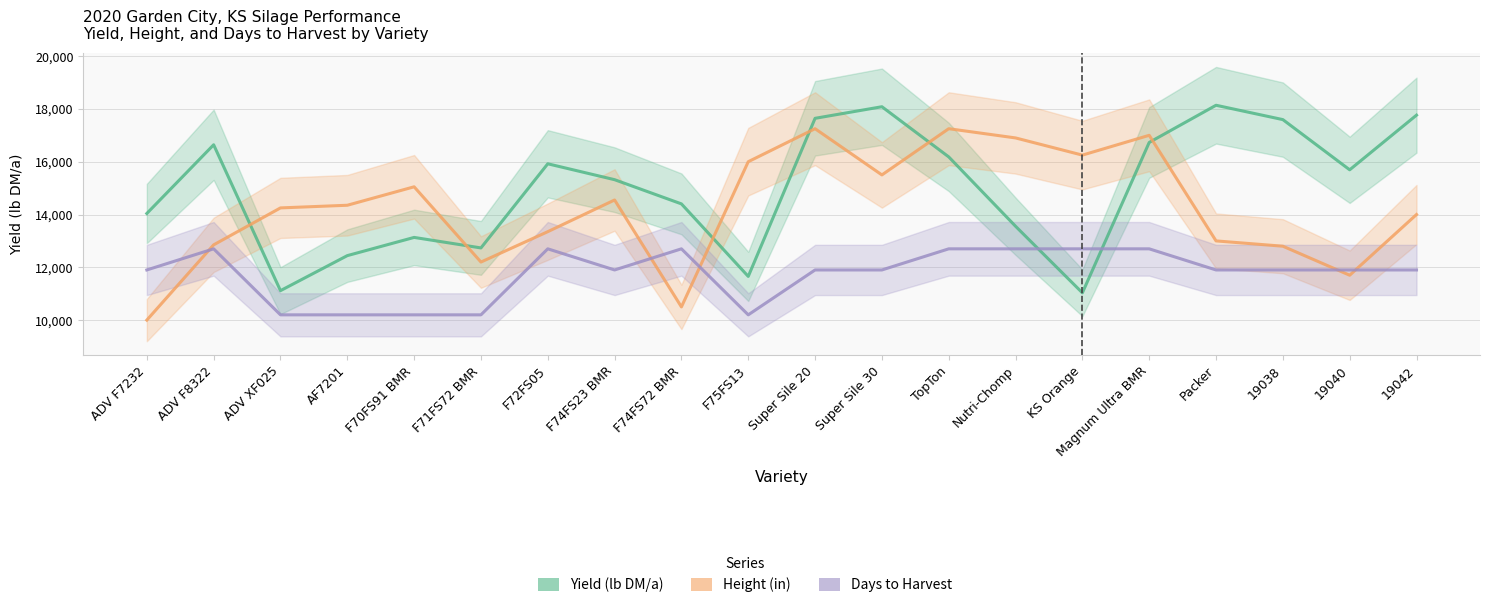

What is the smallest value displayed?

10000.5